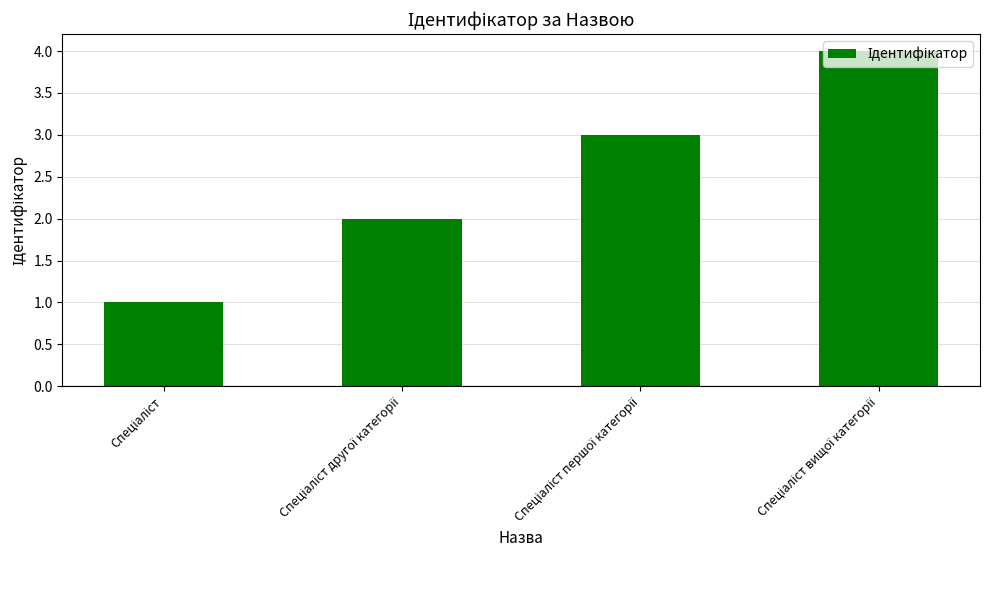

What is the difference between the maximum and minimum values?

3